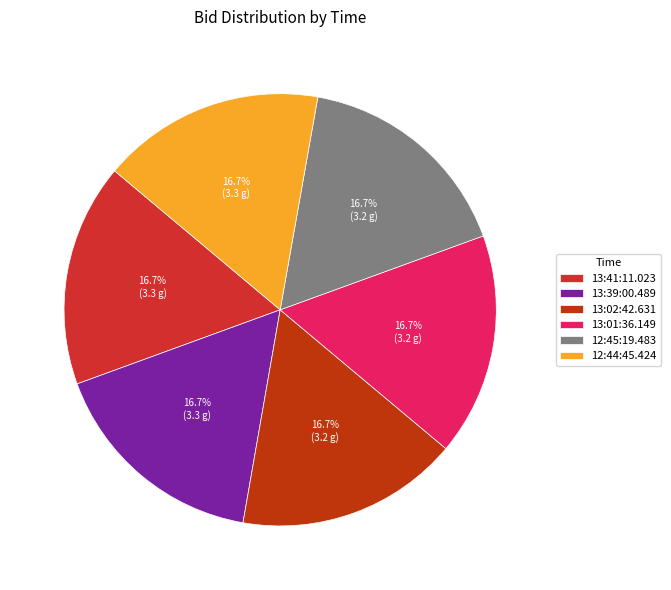

Does any single category account for the majority?

No